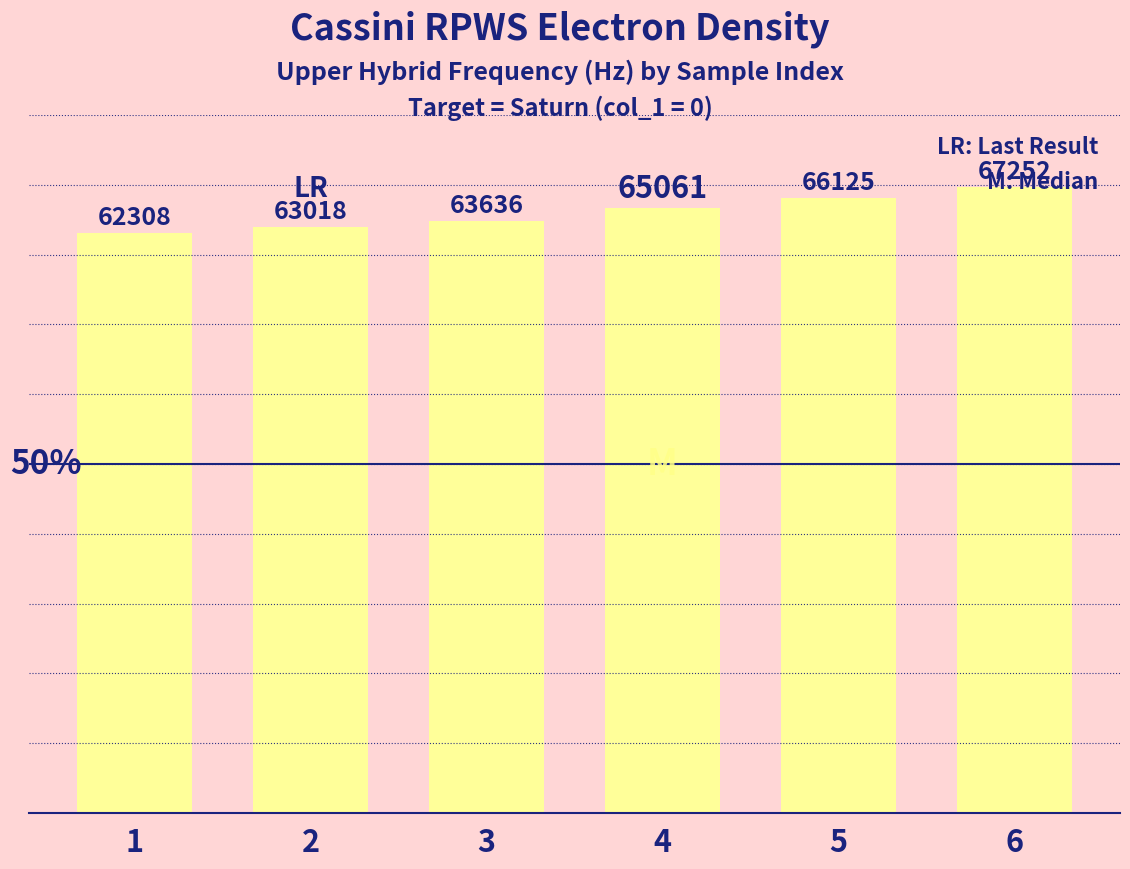

What is the change in value from 2 to 6?

+4233.2